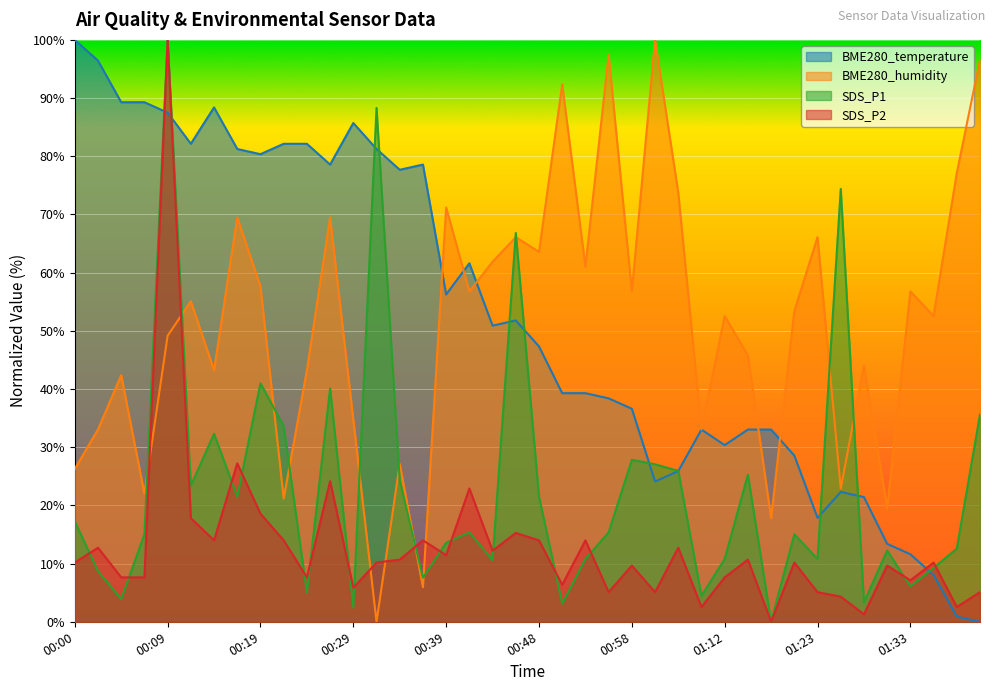

In BME280_humidity, how many points are lower than both neighbors (excluding endpoints)?

14